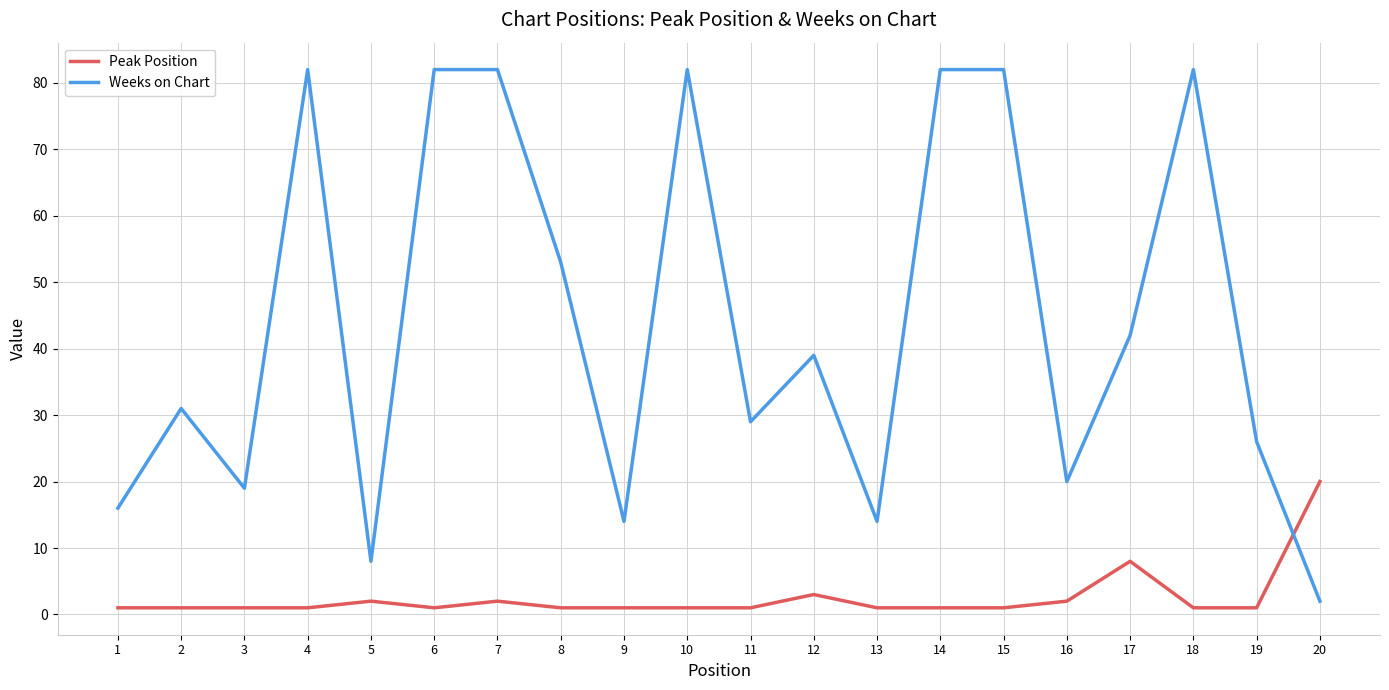

Does the chart display data point markers on the line(s)?

No